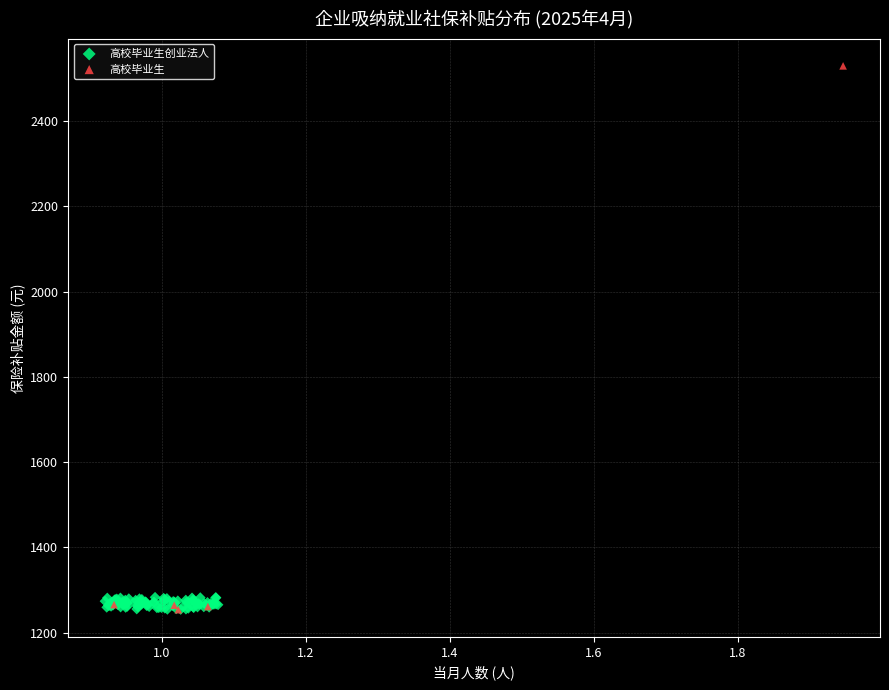

Which series has the largest Y range (max minus min)?

高校毕业生